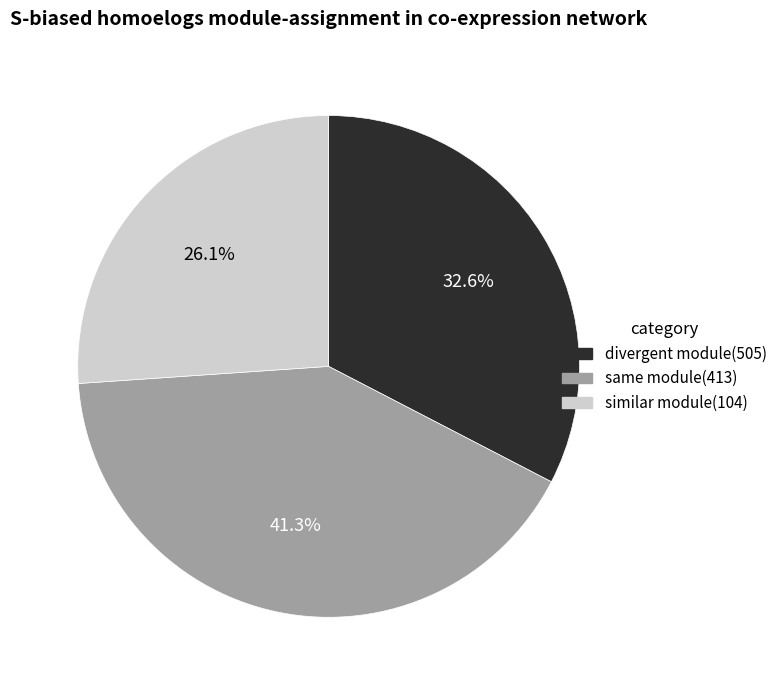

What percentage is NOT represented by same module(413)?

58.7%